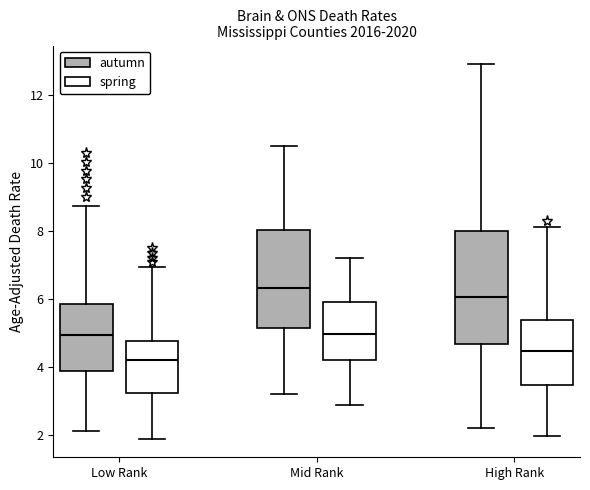

Where is the upper edge of the box for High Rank (spring) on the y-axis? The values are not printed on the chart, so give them approximately, as read against the axis.

5.4